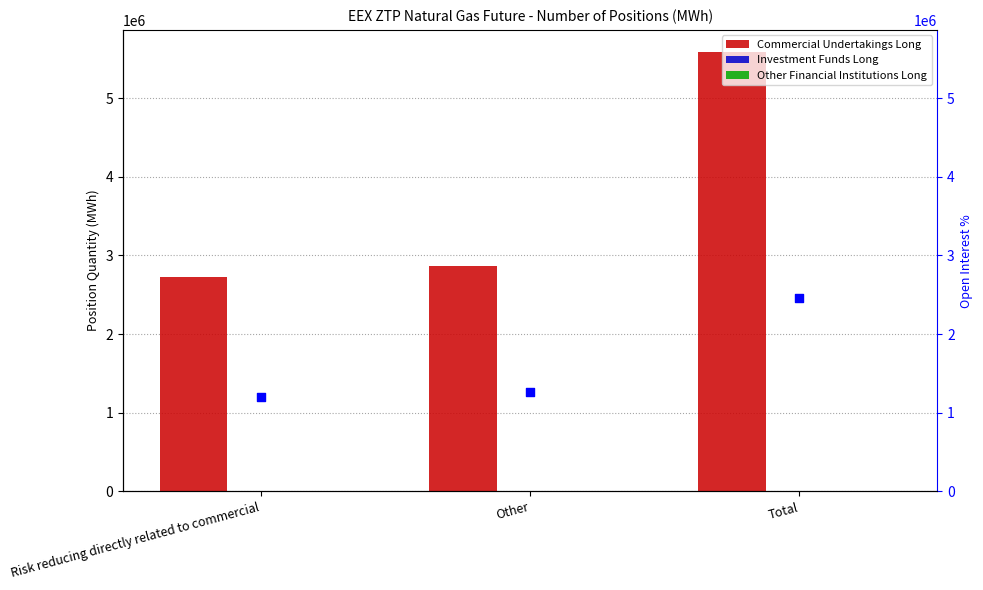

Is the value of Investment Funds Long at Other greater than the value of Commercial Undertakings Long at Other?

No